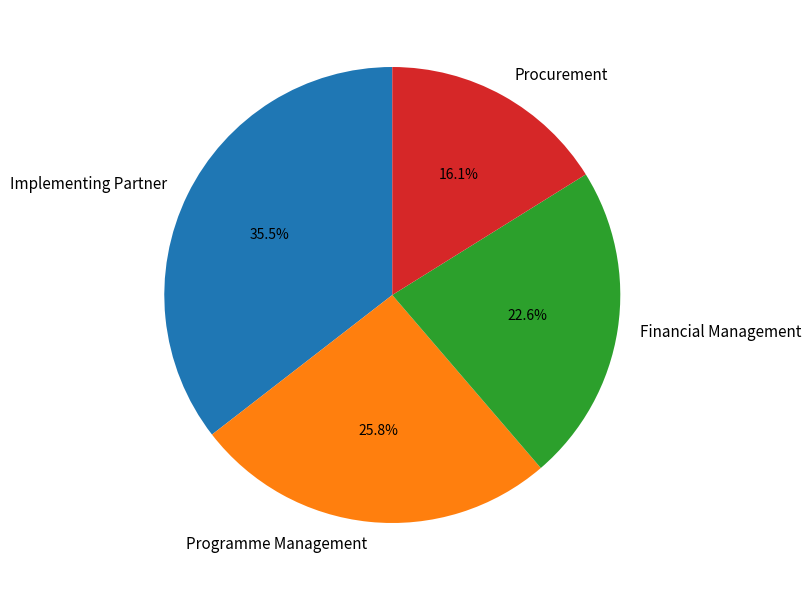

Which category has the smallest portion of the pie?

Procurement